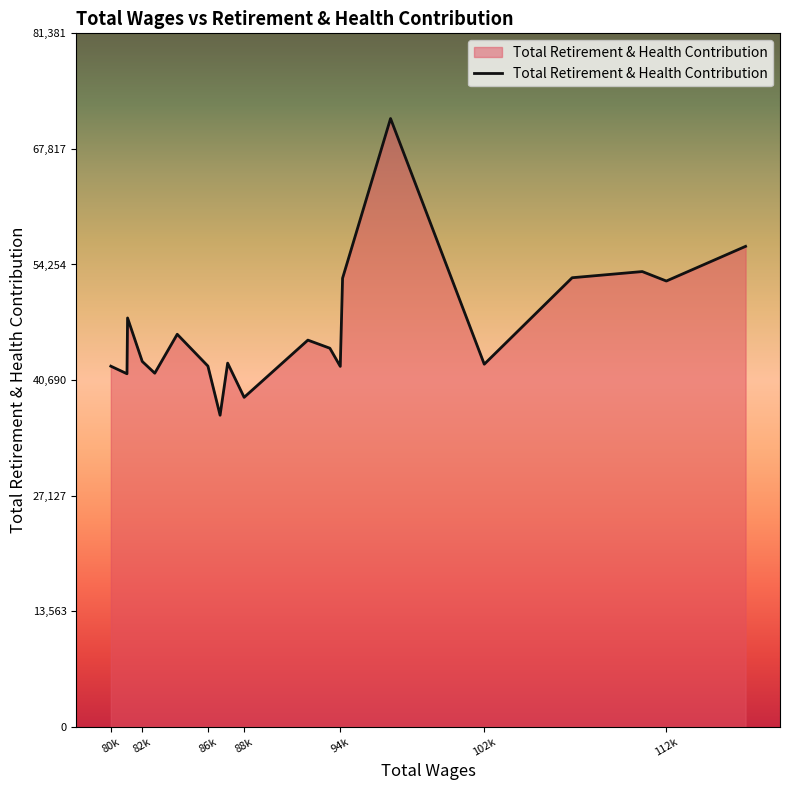

What is the smallest value displayed?

36560